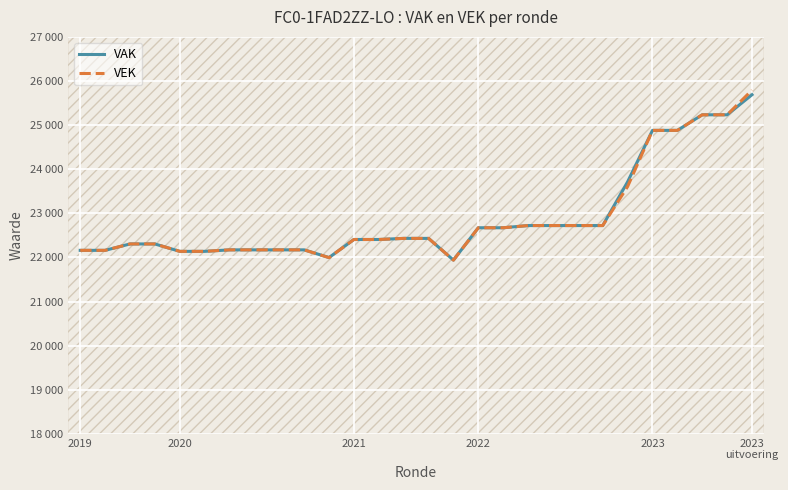

How many interior local valleys does the VEK series have?

2